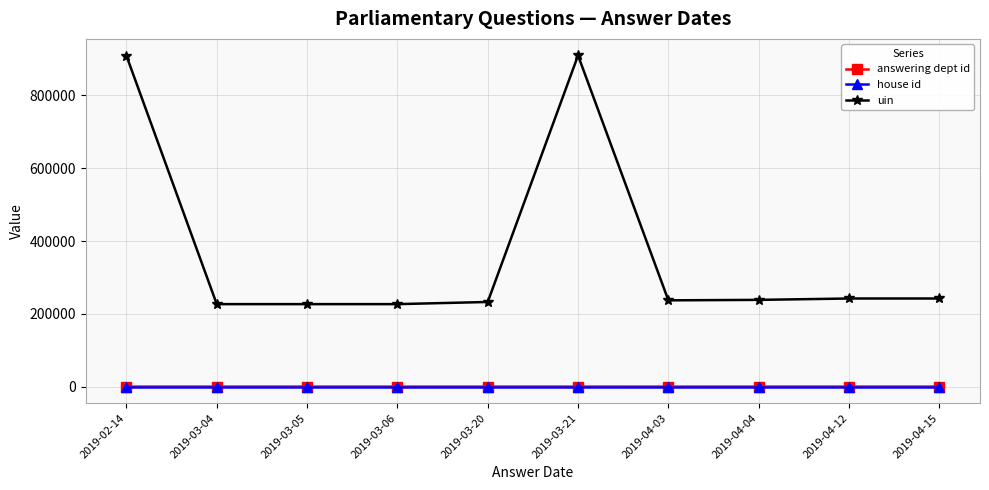

Which series has the largest total across all categories?

uin